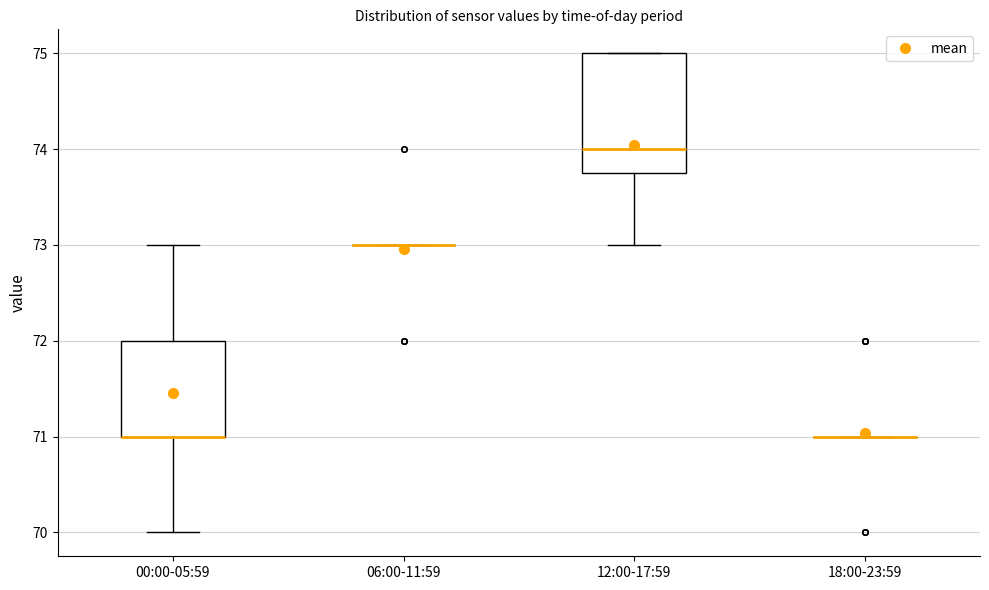

Comparing the boxes themselves (not the whiskers), which one is the tallest?

12:00-17:59